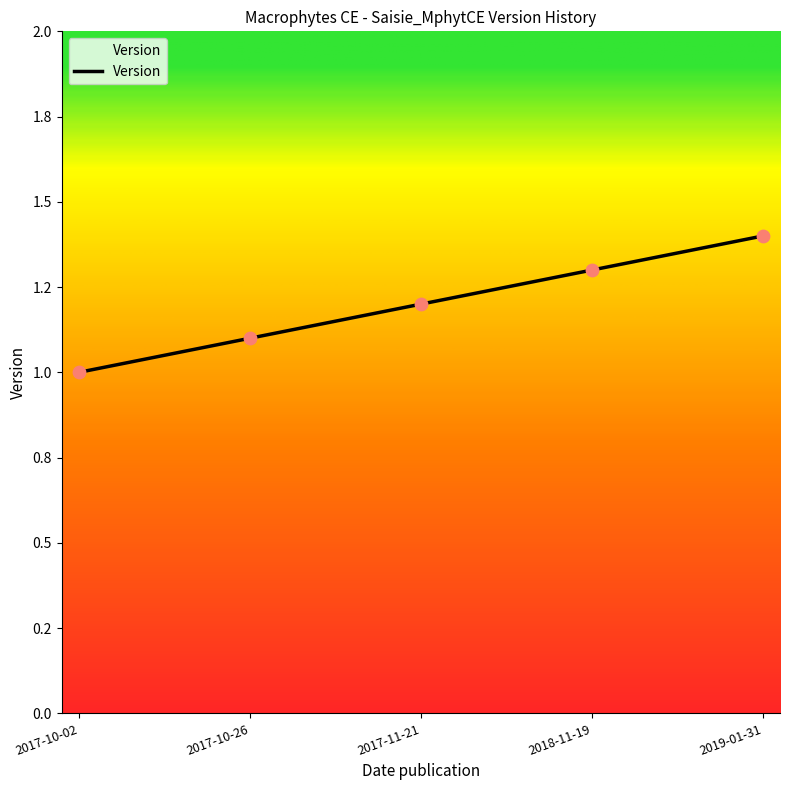

What is the change in value from 2017-10-02 to 2017-11-21?

+0.2